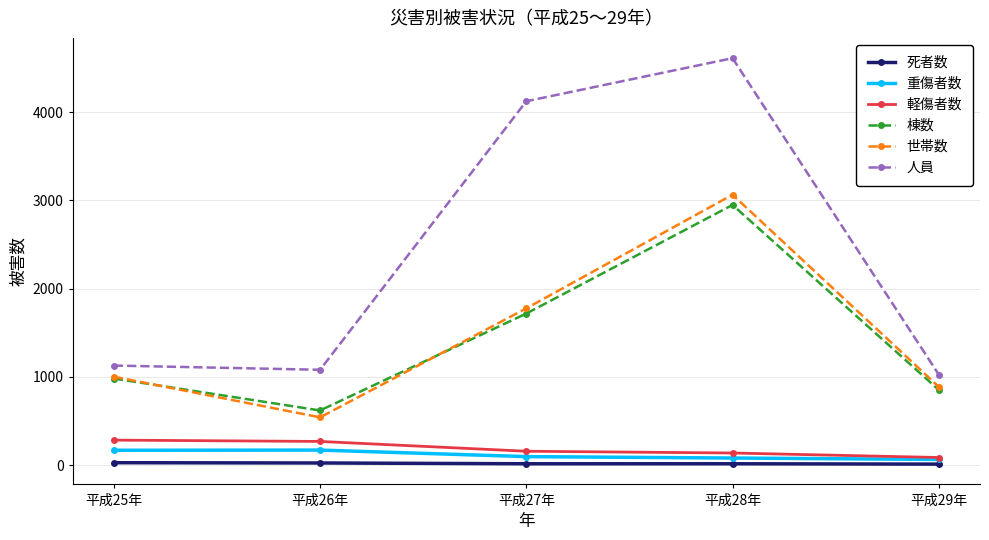

How many data points in 棟数 are less than 980?

2